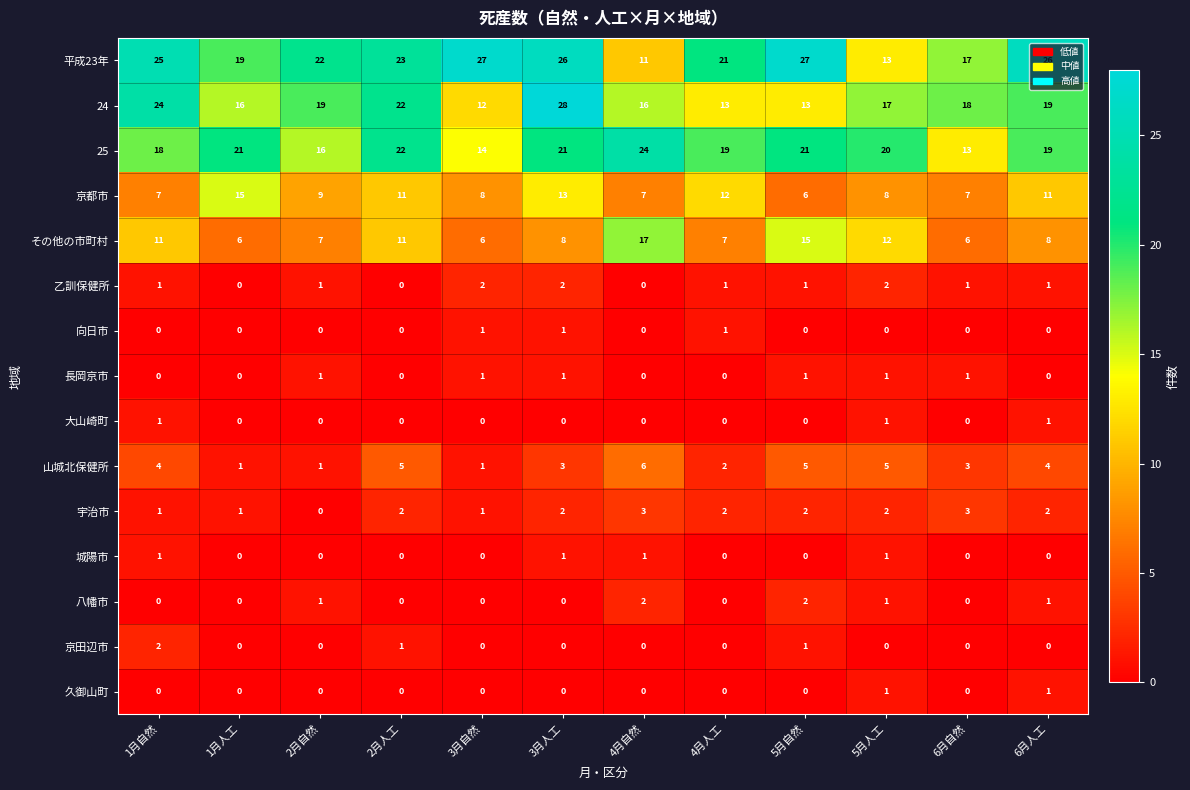

What is the greatest value displayed?

28